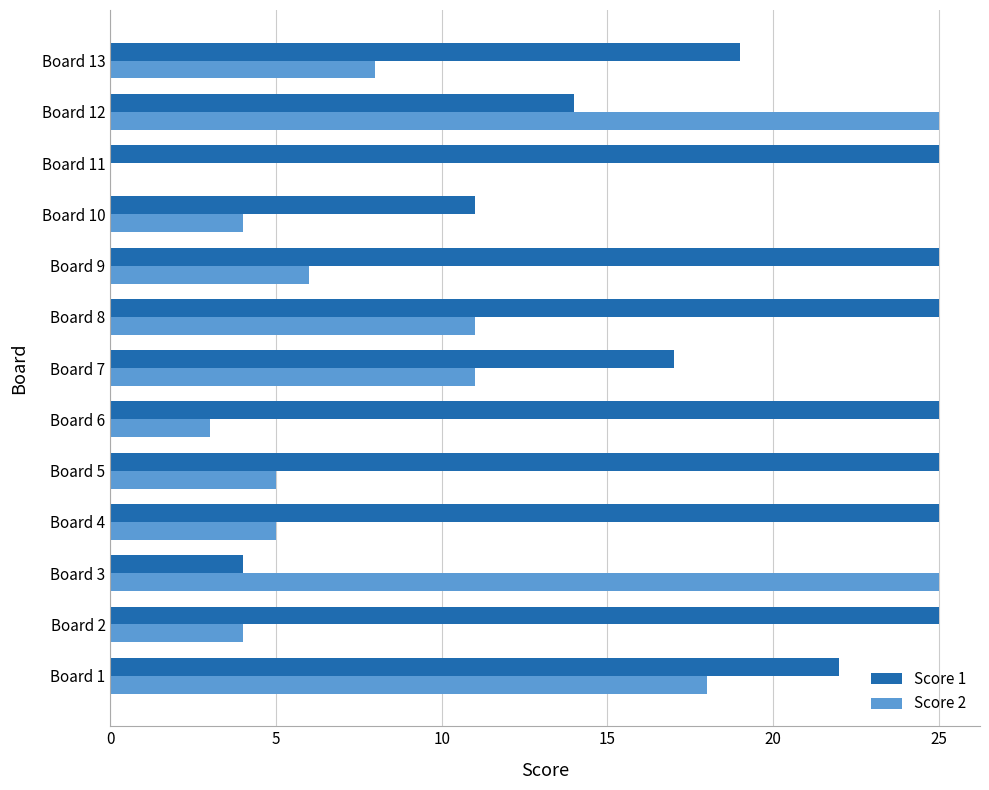

What is the highest value of the Score 1 series?

25